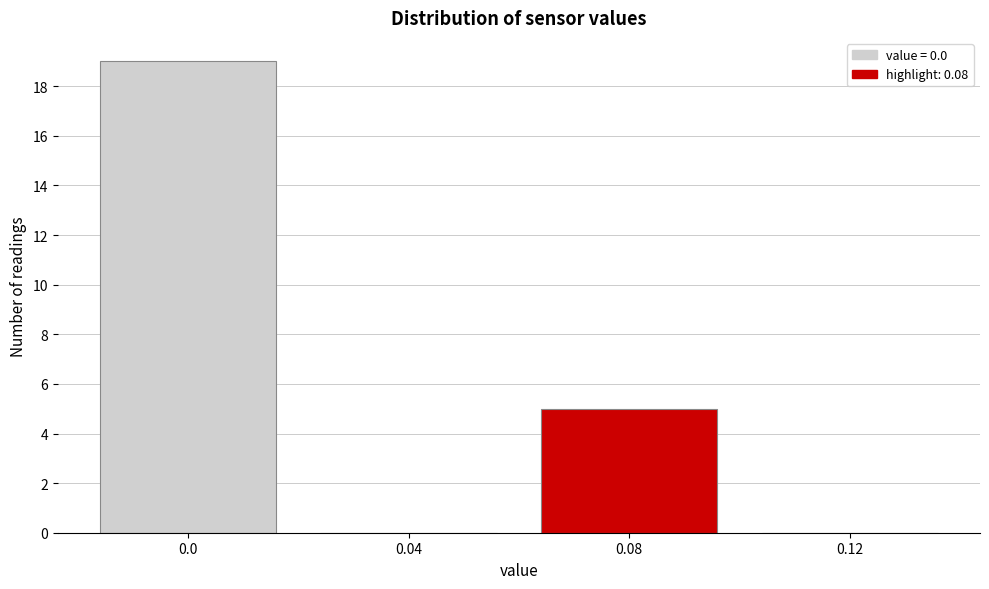

Reading left to right, transcribe this chart: for each bar, give the range it covers on the x-axis and its height. The values are not printed on the chart, so give them approximately, as read against the axis.

-0.02 to 0.02: 19
0.02 to 0.06: 0
0.06 to 0.10: 5
0.10 to 0.14: 0